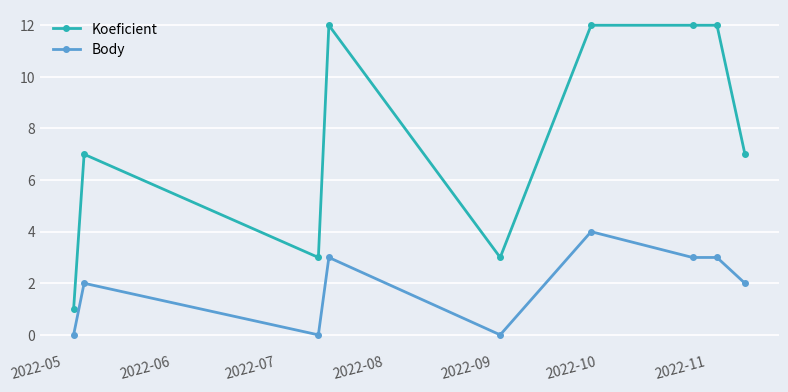

What is the greatest value displayed?

12